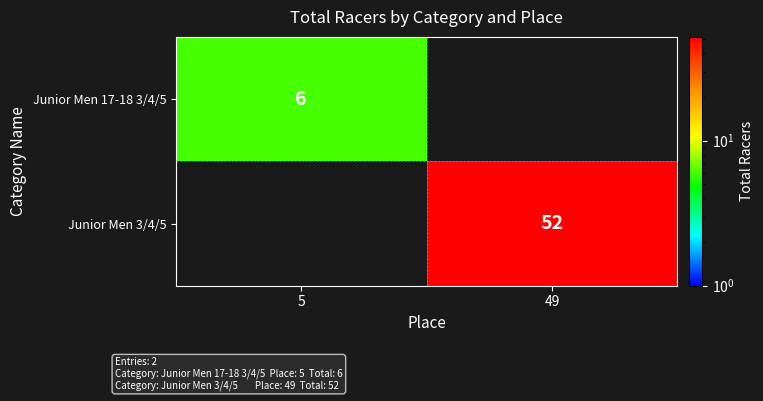

The value of Junior Men 3/4/5 at 49 is 52. True or false?

True